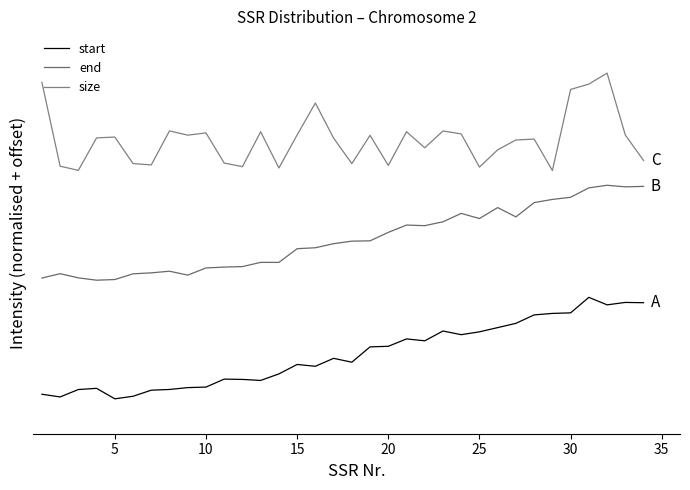

Does the chart display data point markers on the line(s)?

No